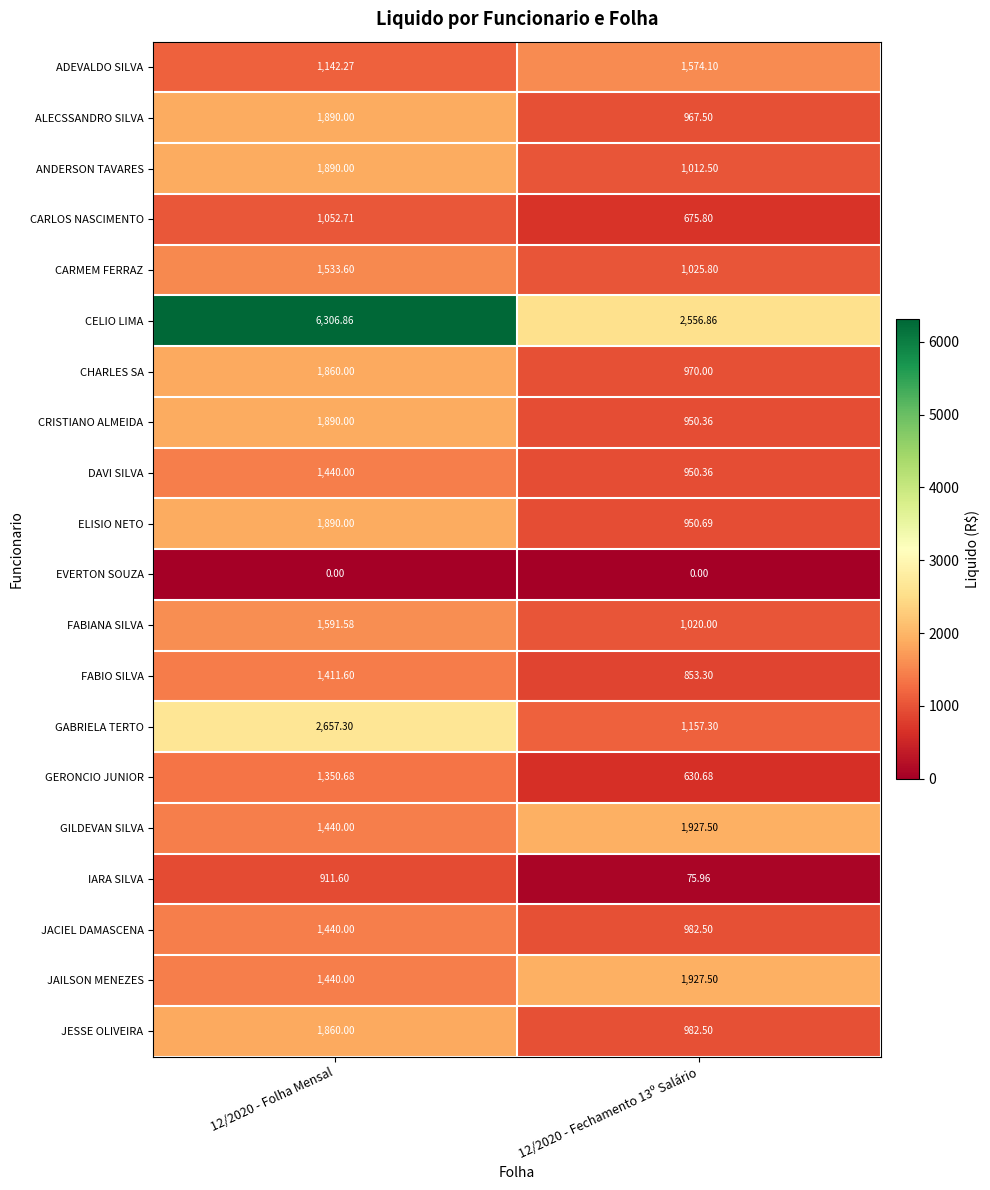

Which series has the largest range (max minus min)?

CELIO LIMA